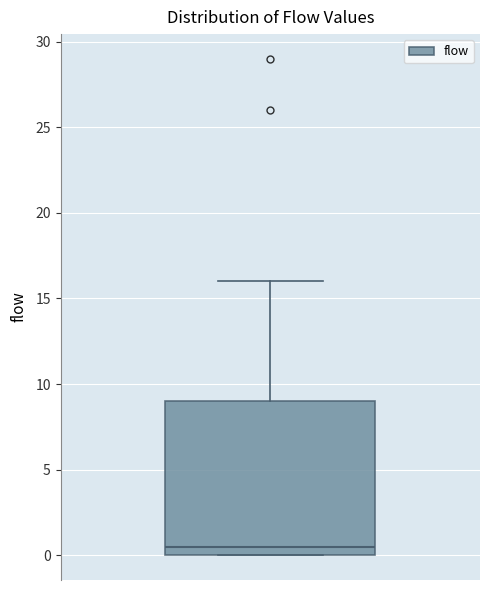

Transcribe this box plot: give where the median line is, the range the box spans, and where the two whiskers end, as read against the y-axis. The values are not printed on the chart, so give them approximately, as read against the axis.

median 0.5, box 0.0 to 9.0, whiskers 0.0 to 16.0